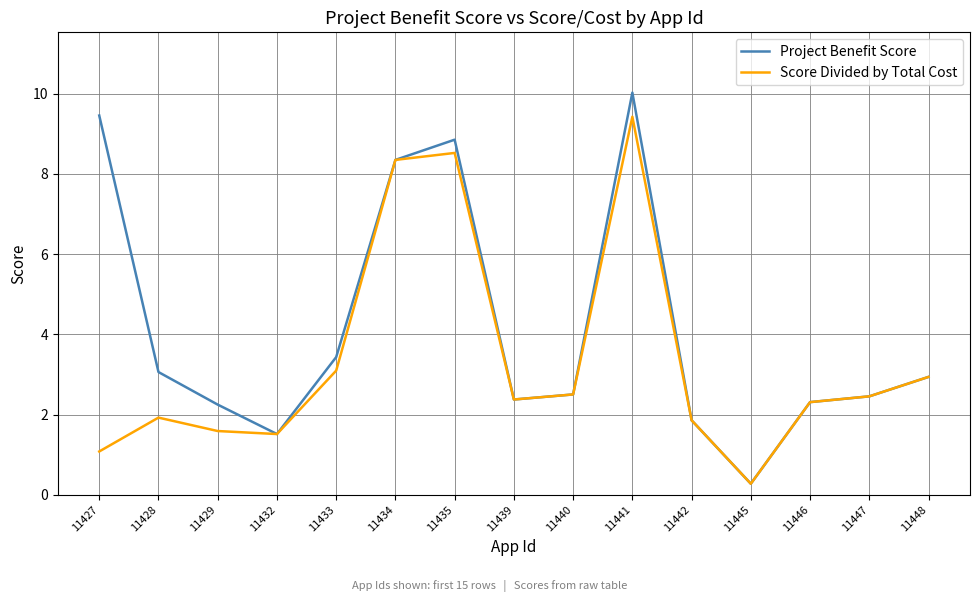

Is this an area chart (filled region under the line)?

No